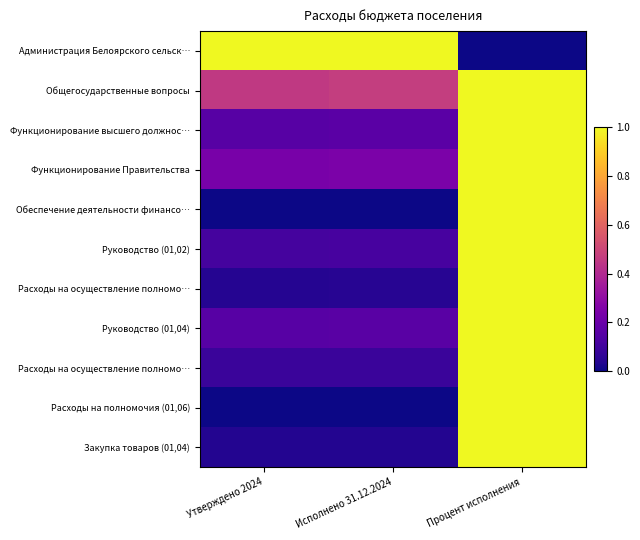

How many distinct data groups are displayed?

11